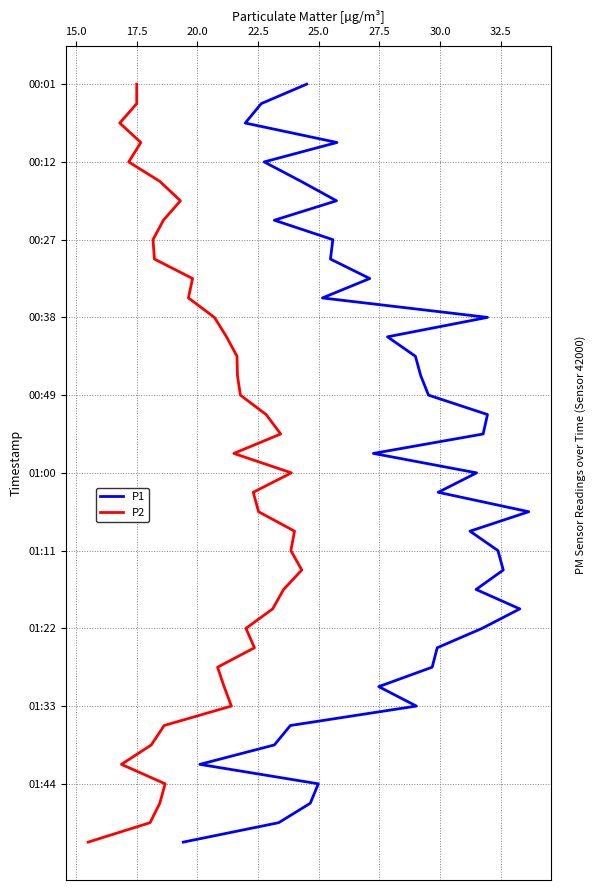

Is it true that P2 equals 55 at 38?

False